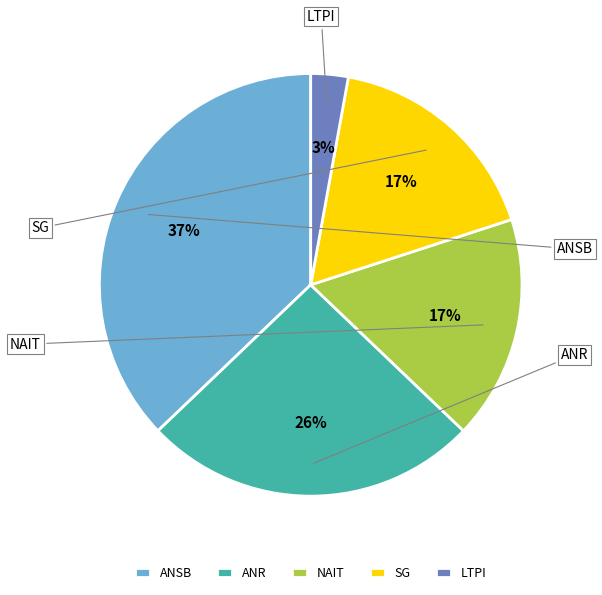

To the nearest percent, what is the average slice percentage?

20%